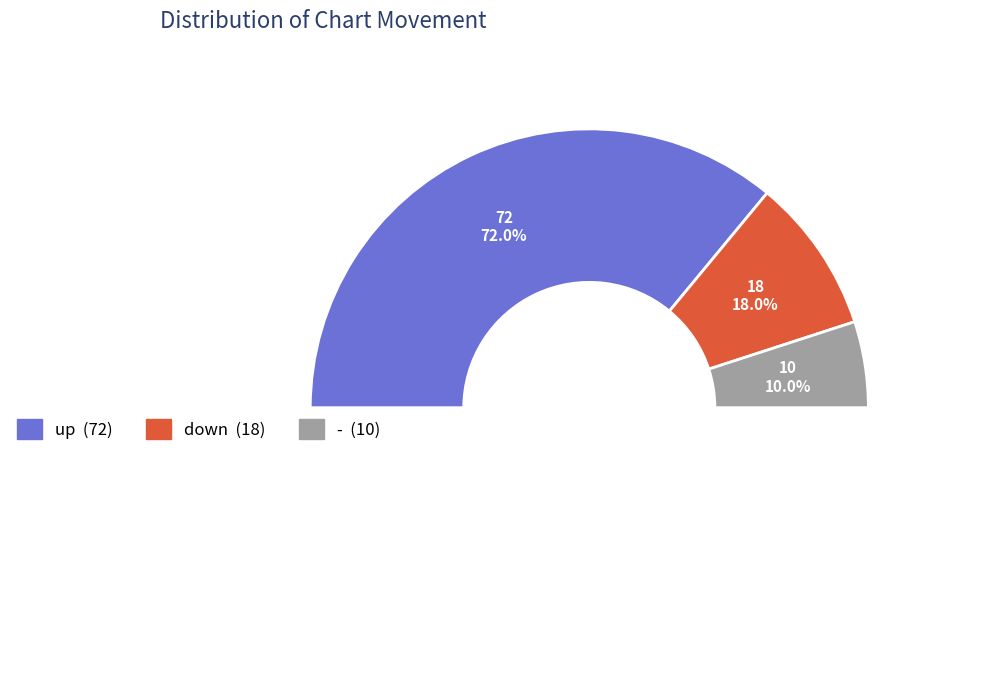

What percentage do down and up together represent?

90.0%